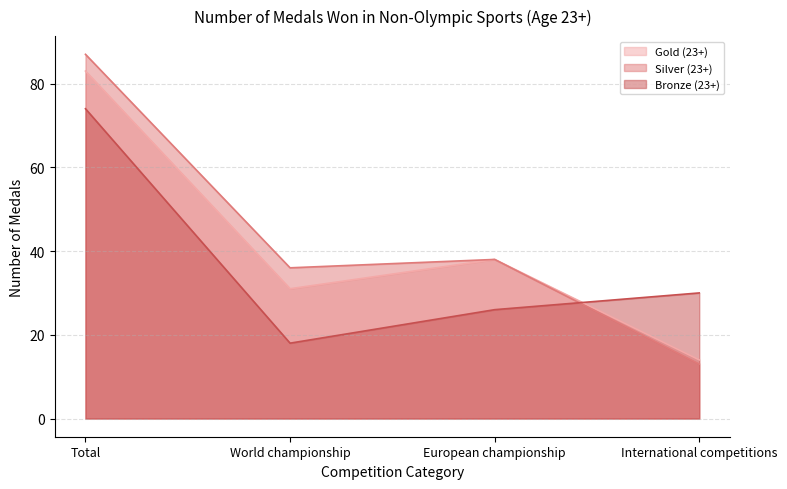

What are all the series names shown in the legend?

Gold (23+), Silver (23+), Bronze (23+)